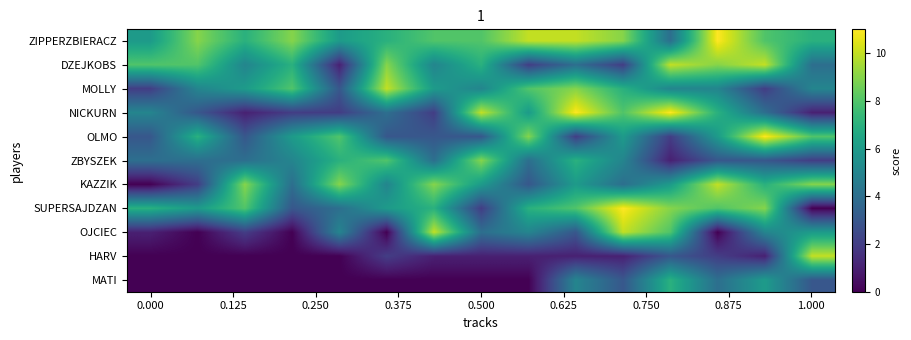

At which category is the sum across all series the highest?

9